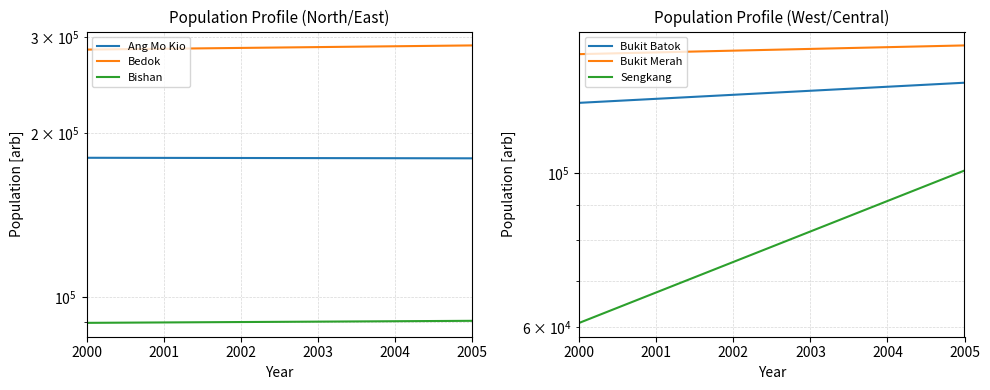

True or false: Bishan and Bedok intersect in this chart.

False